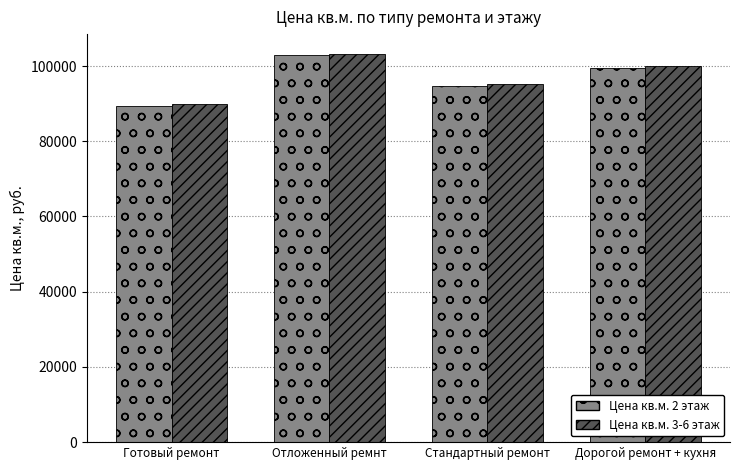

True or false: Цена кв.м. 3-6 этаж has a value of 89950 at Готовый ремонт.

True